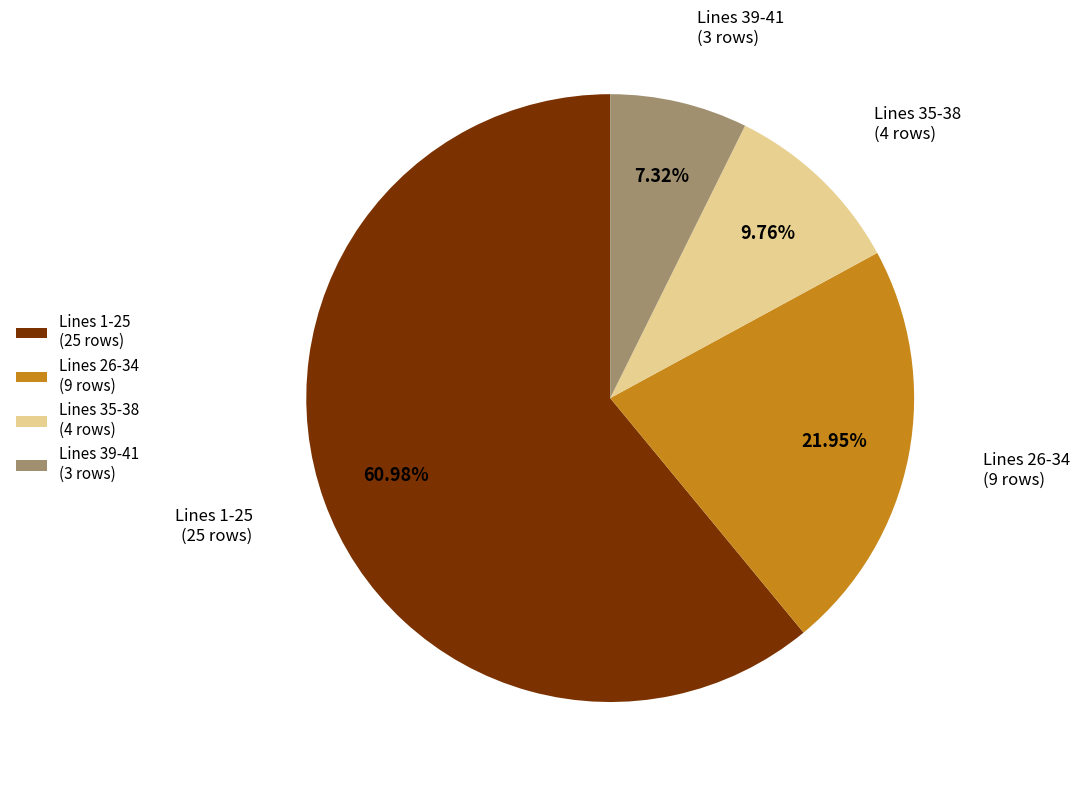

Rank the categories by value from highest to lowest.

Lines 1-25 (25 rows), Lines 26-34 (9 rows), Lines 35-38 (4 rows), Lines 39-41 (3 rows)